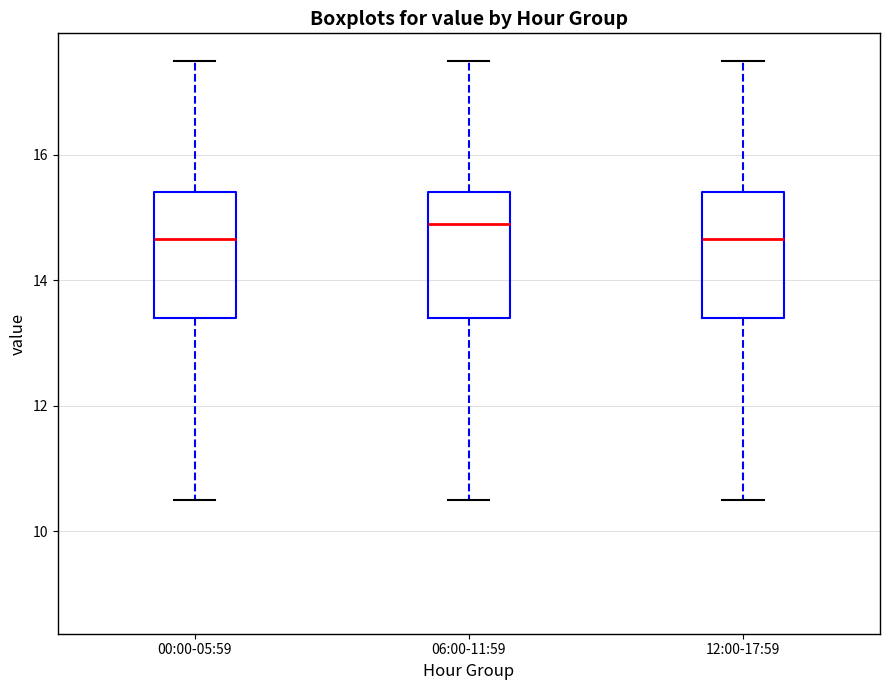

Reading left to right, transcribe this box plot: for each box, give where its median line is, the range the box spans, and where its two whiskers end, as read against the y-axis. The values are not printed on the chart, so give them approximately, as read against the axis.

00:00-05:59: median 14.6, box 13.4 to 15.4, whiskers 10.6 to 17.6
06:00-11:59: median 15.0, box 13.4 to 15.4, whiskers 10.6 to 17.6
12:00-17:59: median 14.6, box 13.4 to 15.4, whiskers 10.6 to 17.6